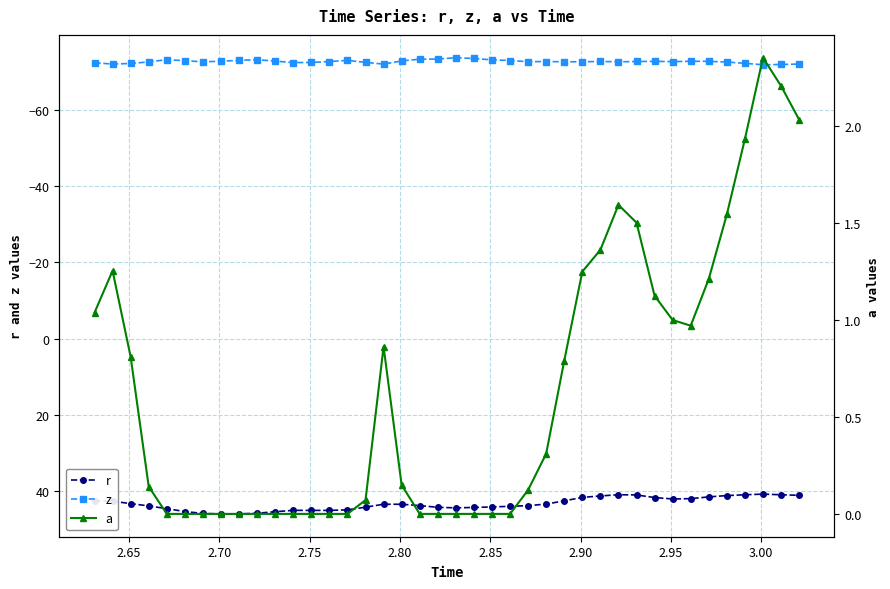

True or false: r and a intersect in this chart.

False